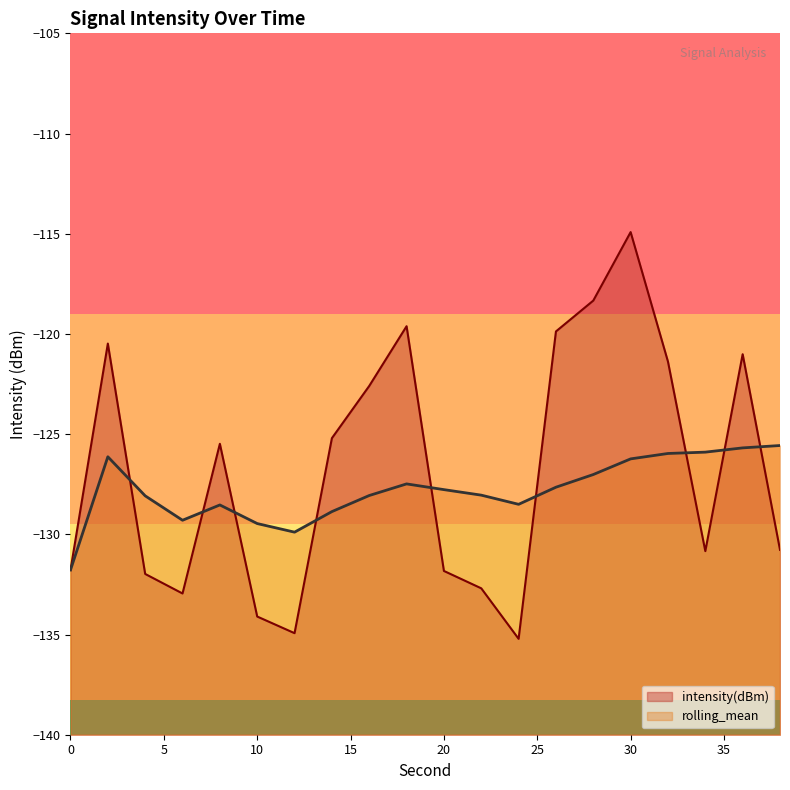

Which series has the largest total across all categories?

intensity(dBm)